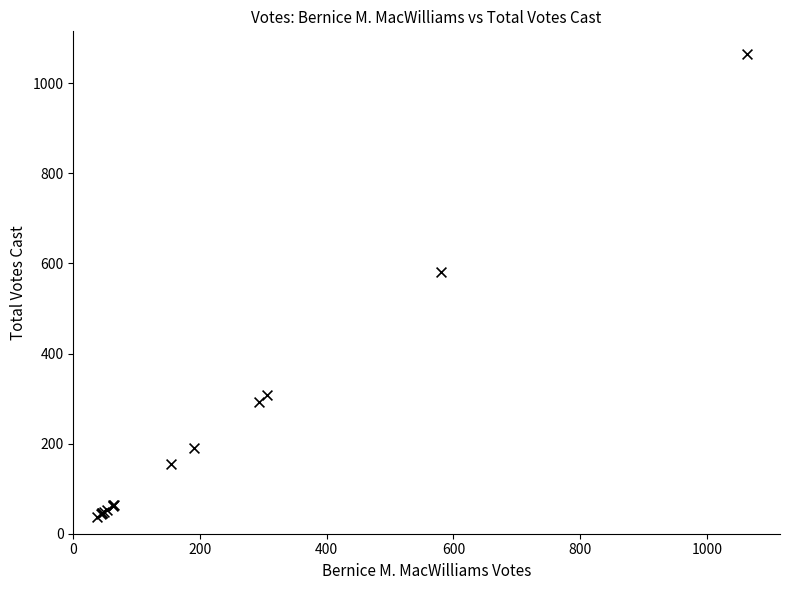

What Y value in the scatter plot is closest to 550?

581